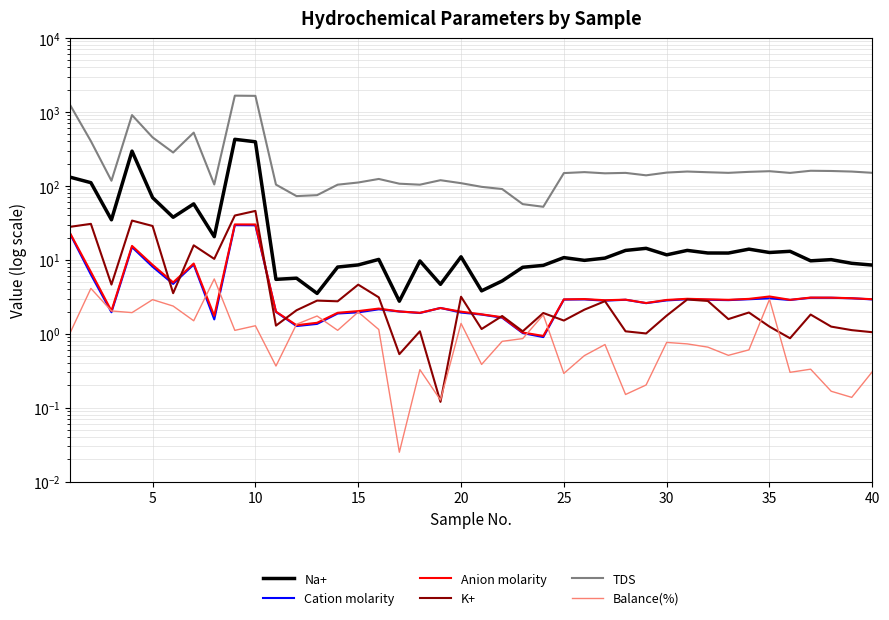

True or false: Balance(%) and Na+ intersect in this chart.

False